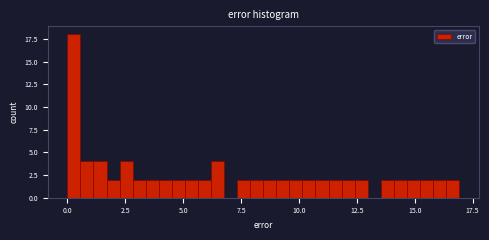

Read against the x-axis, roughly where is the centre of the tallest bar?

0.5